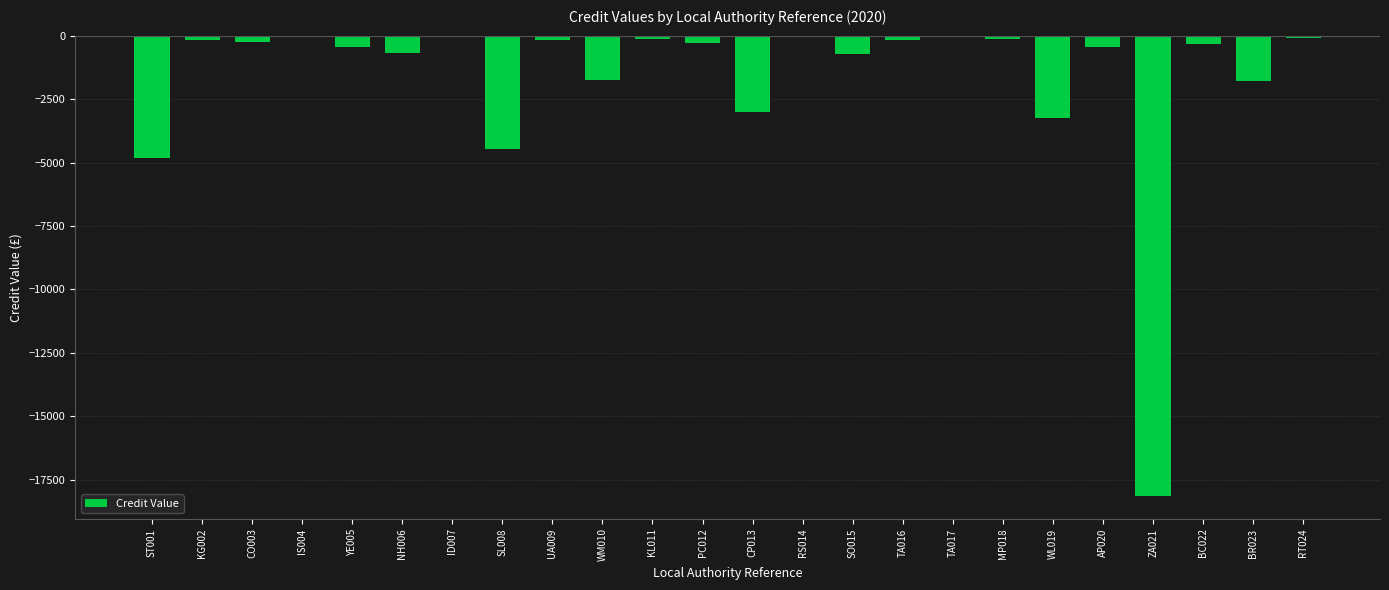

Does the chart contain stacked bars?

No